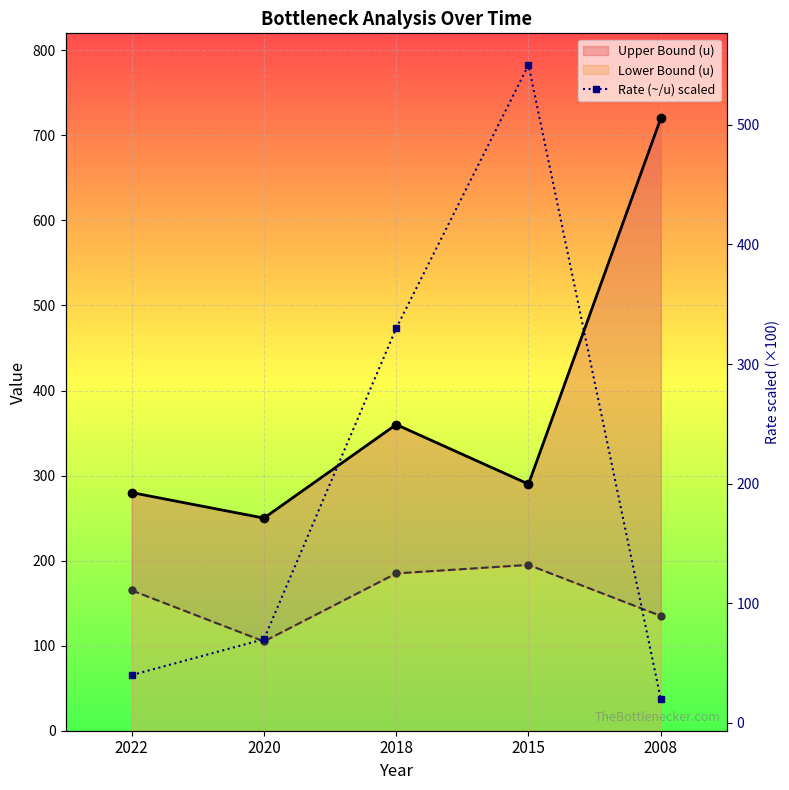

Which series has the largest range (max minus min)?

Rate (~/u) scaled